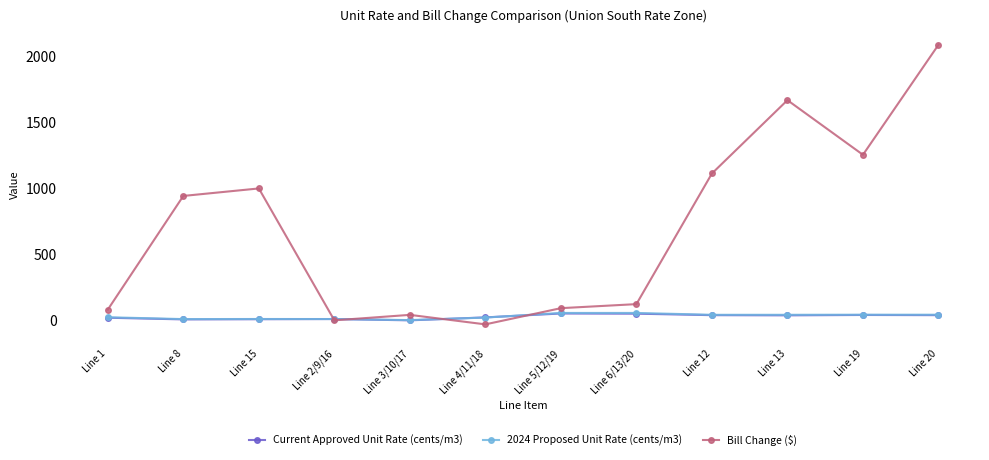

True or false: Current Approved Unit Rate (cents/m3) has more than 0 interior local peaks.

True